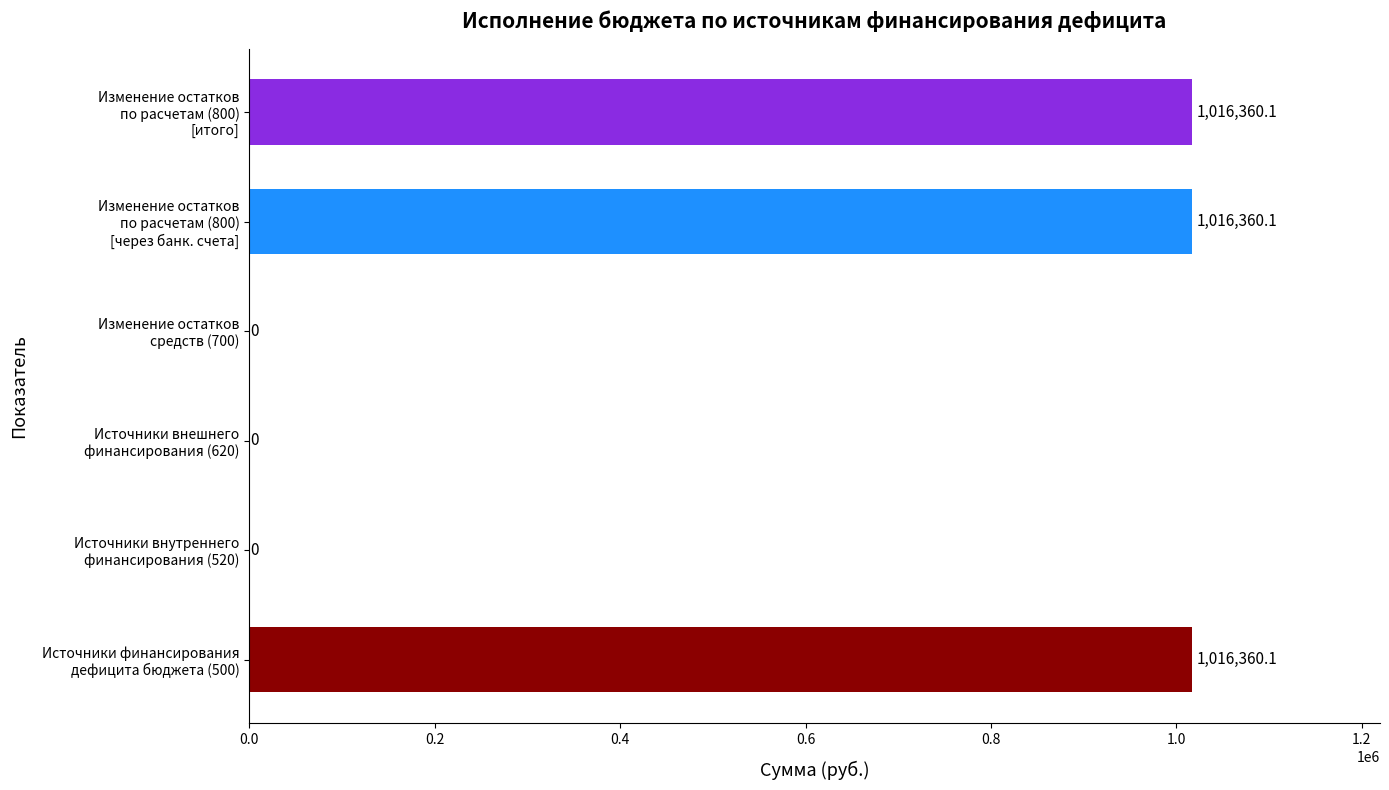

What is the greatest value displayed?

1016360.1